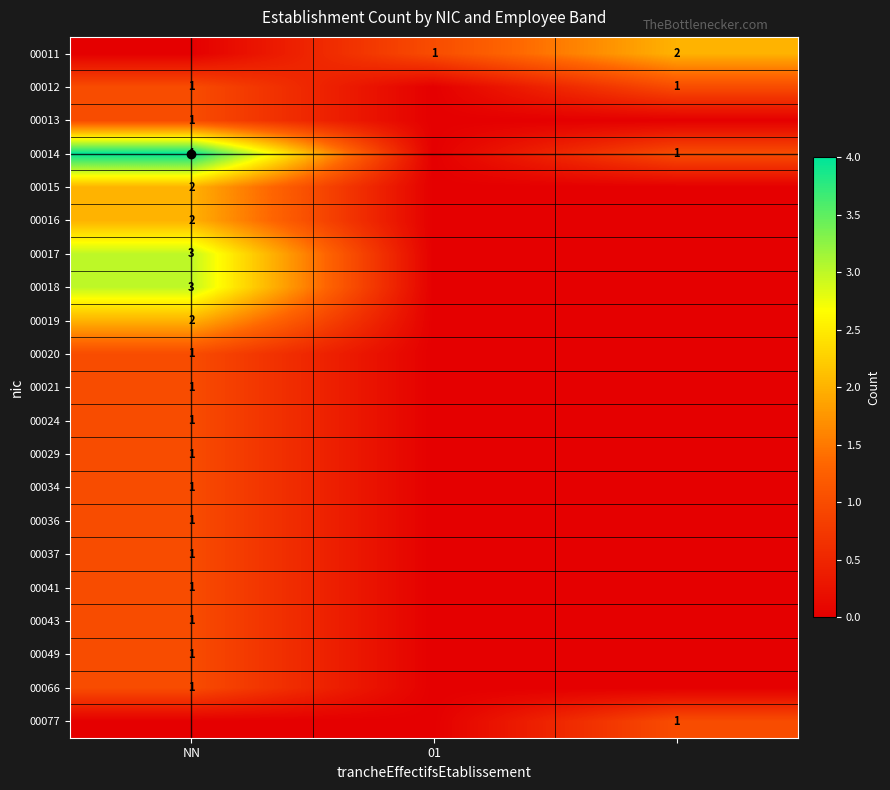

What is the difference between the highest and lowest values at NN?

4